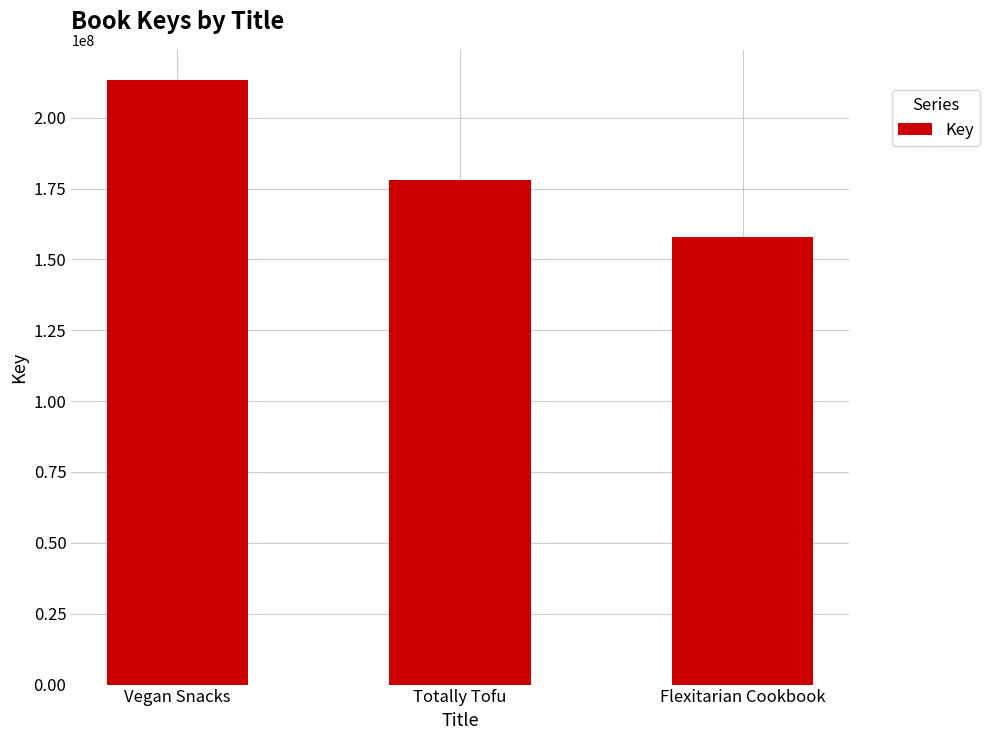

What is the sum of all values?

549429215